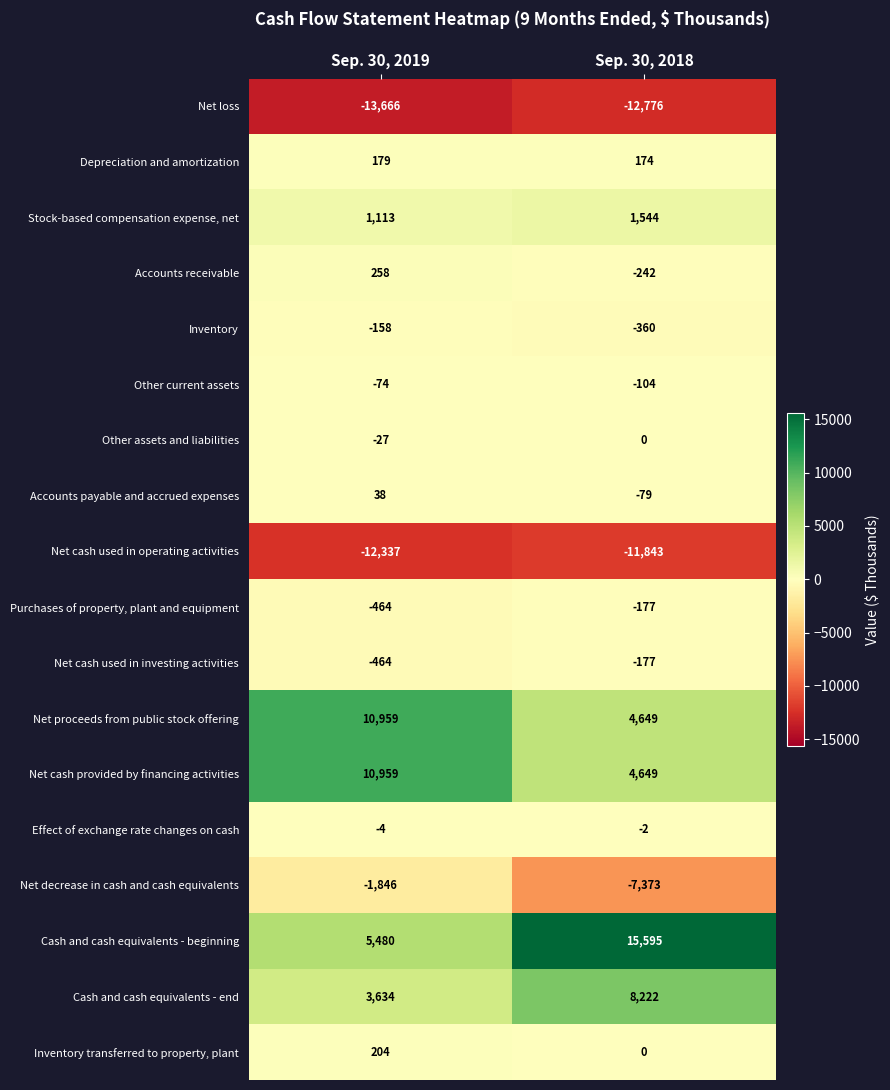

What is the difference between the Inventory transferred to property, plant values at Sep. 30, 2018 and Sep. 30, 2019?

204